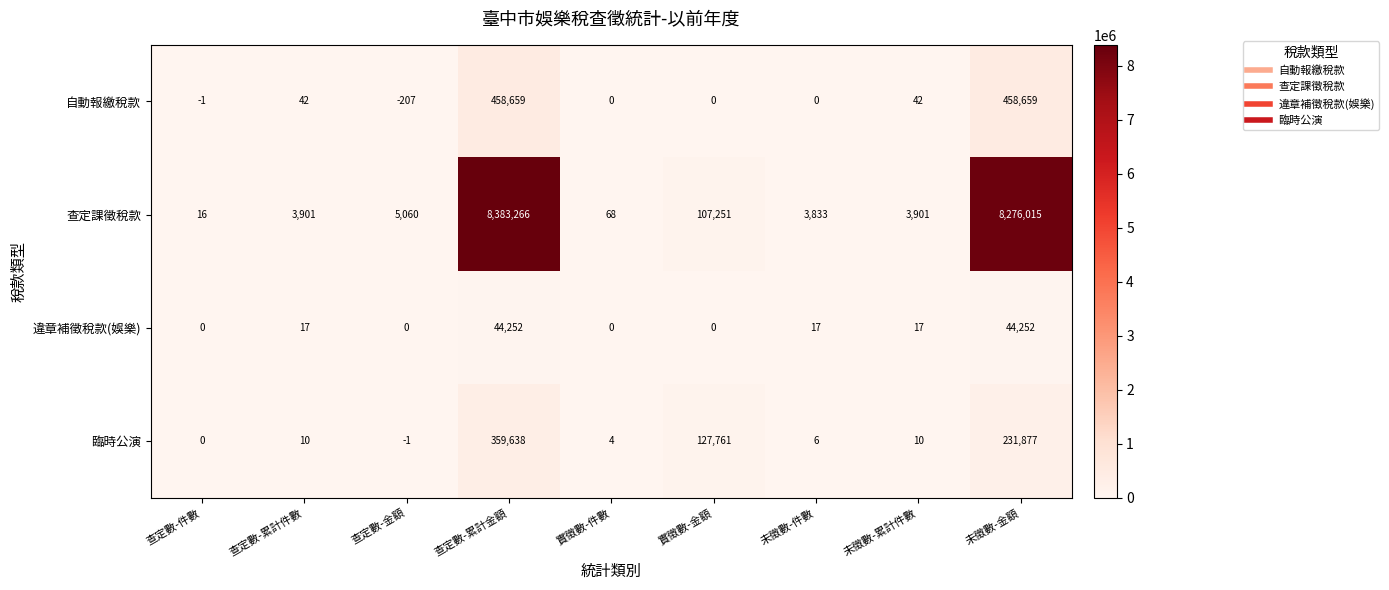

The value of 查定課徵稅款 at 查定數-累計件數 is 5254. True or false?

False